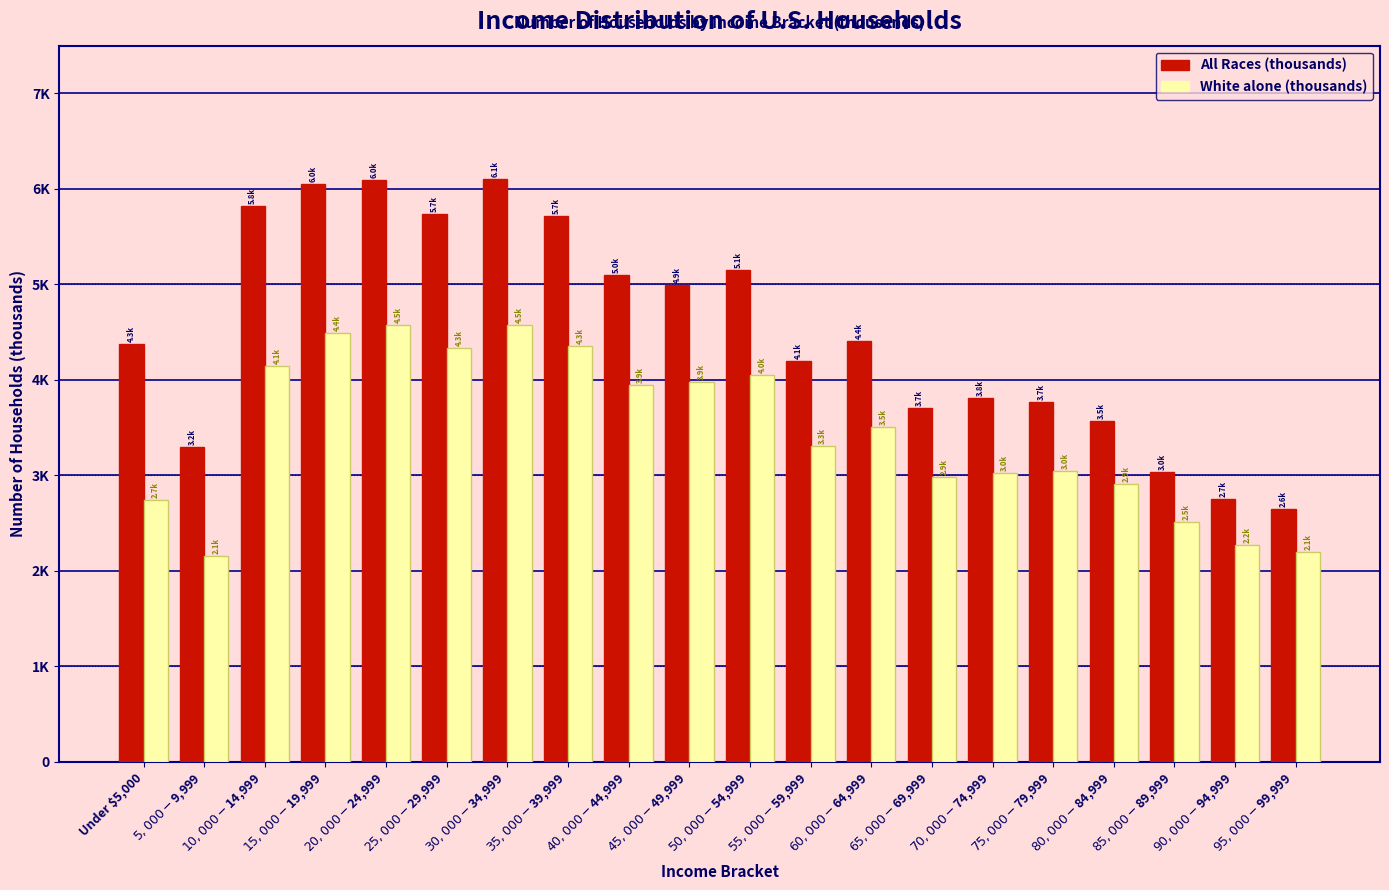

Are the bars grouped side by side (vs. stacked)?

Yes